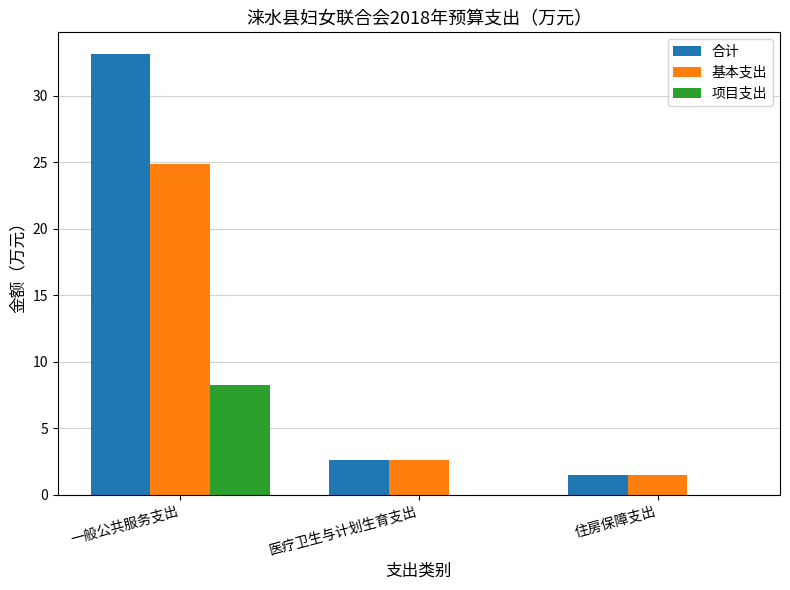

Is the value of 合计 at 一般公共服务支出 greater than the value of 基本支出 at 一般公共服务支出?

Yes